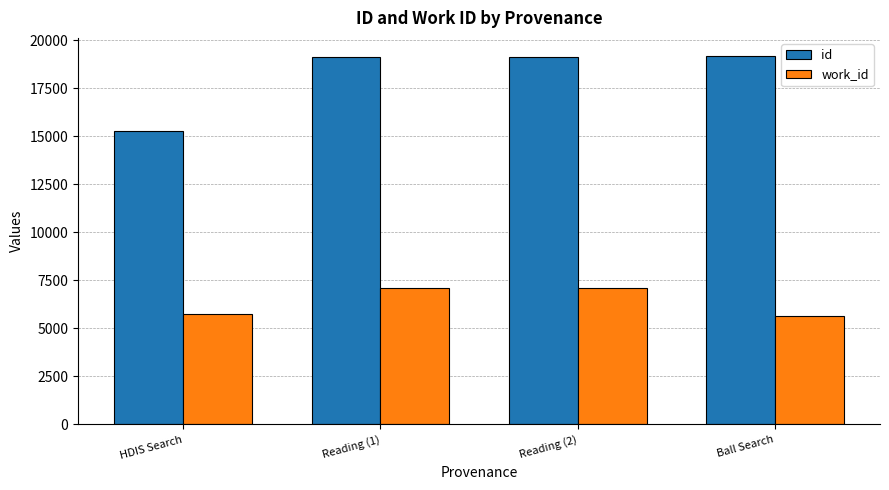

Between HDIS Search and Reading (1), which series saw the biggest shift?

id